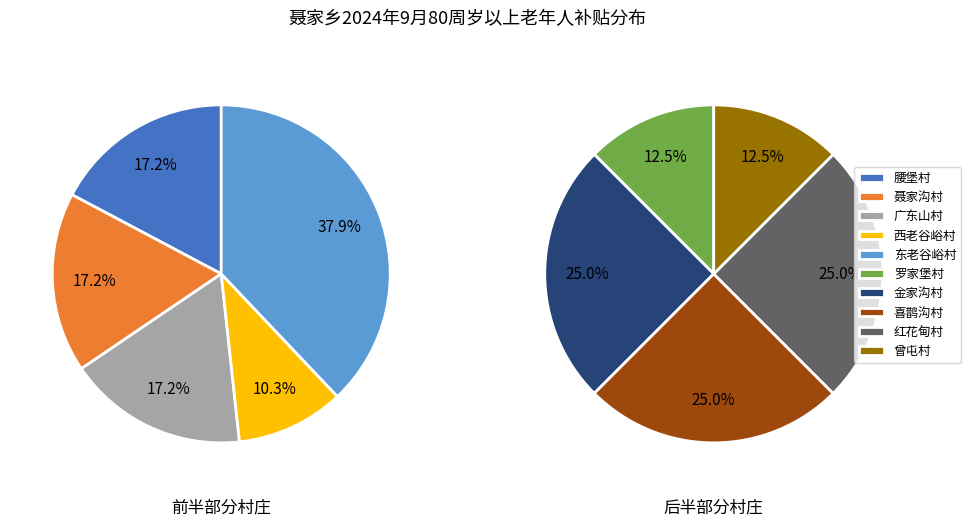

Count the number of slices in the pie.

10